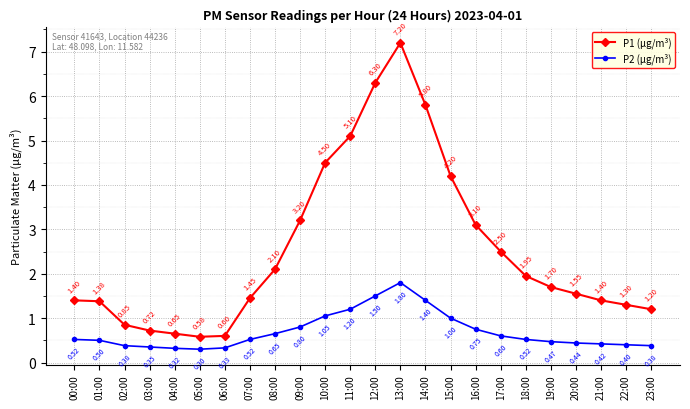

At 04:00, list the series in order from largest to smallest.

P1 (µg/m³), P2 (µg/m³)